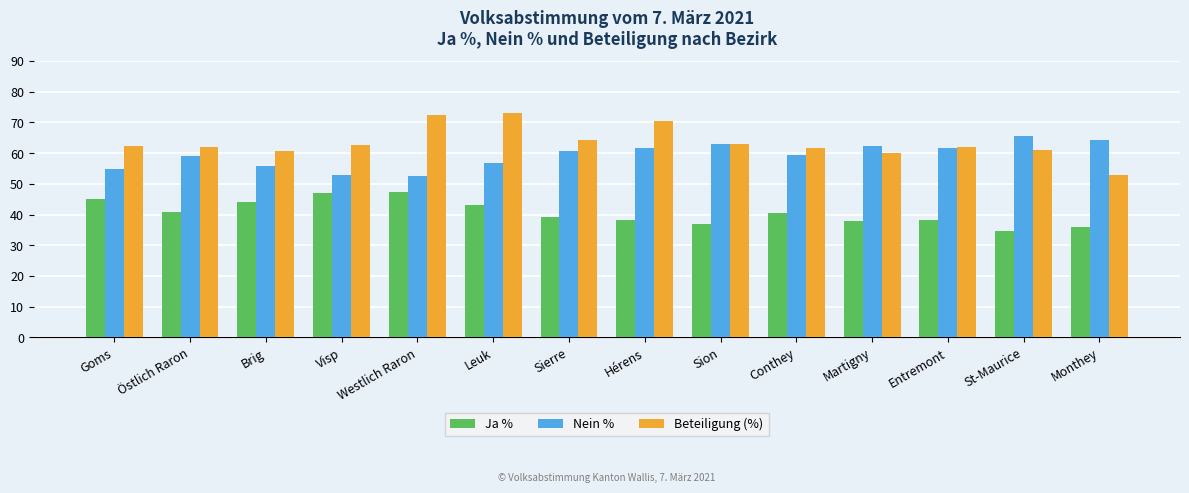

Does the chart contain any negative values?

No